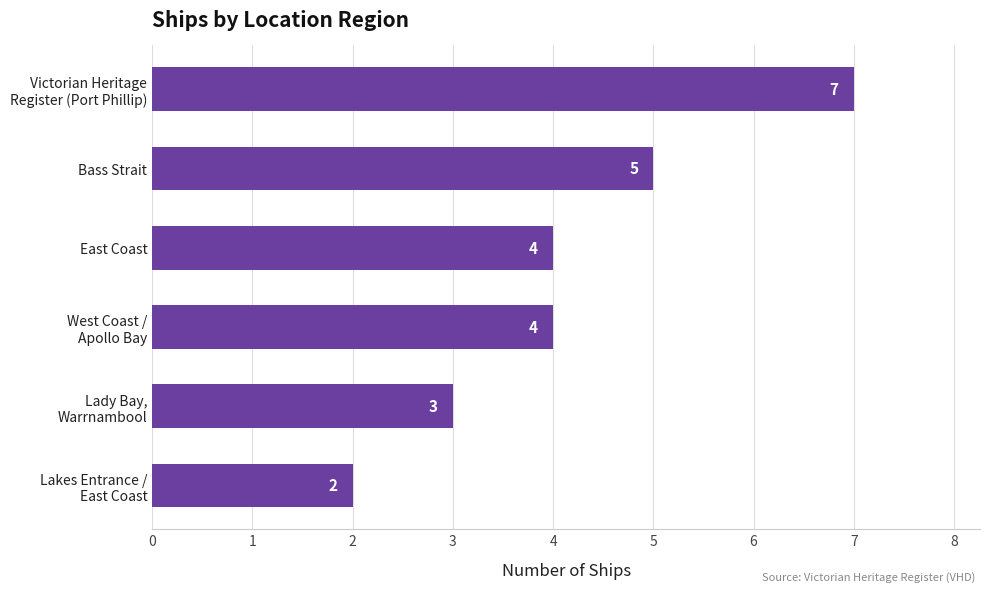

Reading top to bottom, what are all the values shown in this chart?

7	5	4	4	3	2